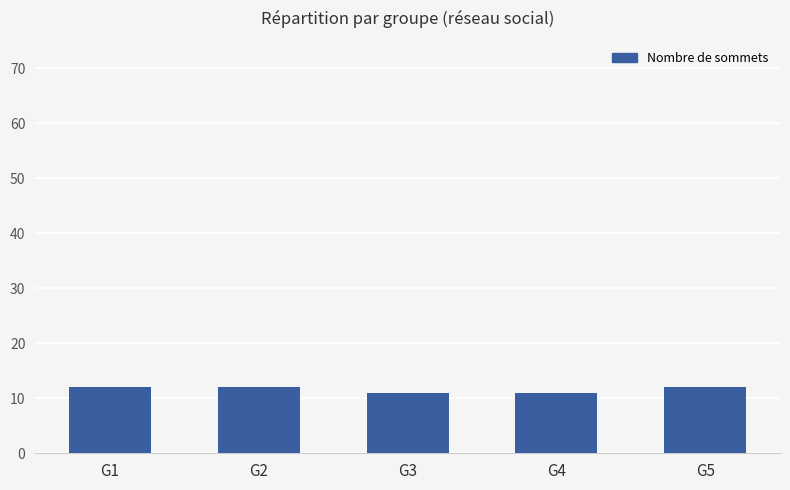

What is the greatest value displayed?

12